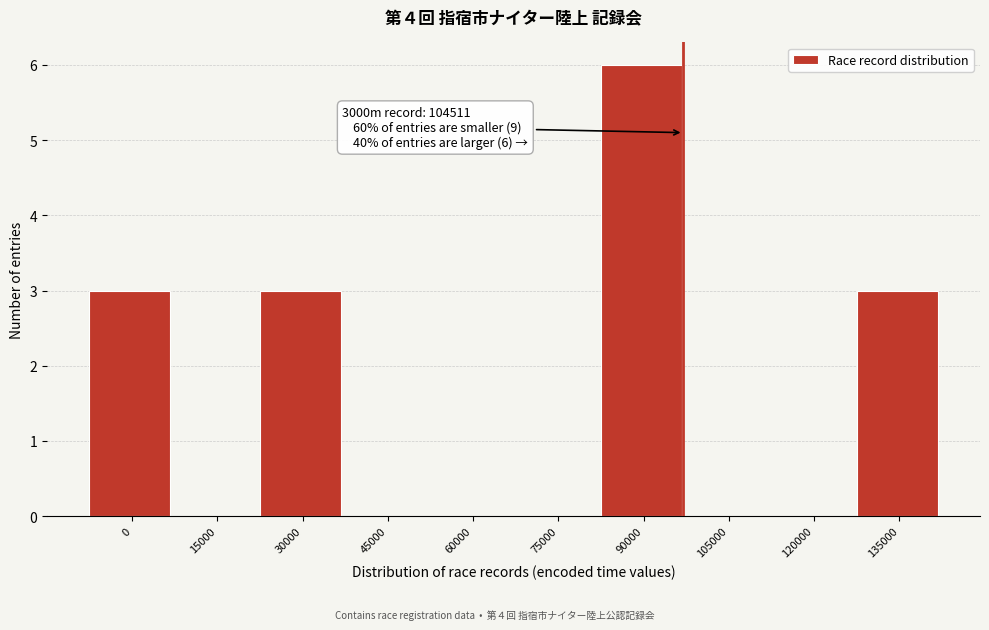

Reading left to right, extract all data points from this chart.

0=3	15000=0	30000=3	45000=0	60000=0	75000=0	90000=6	105000=0	120000=0	135000=3